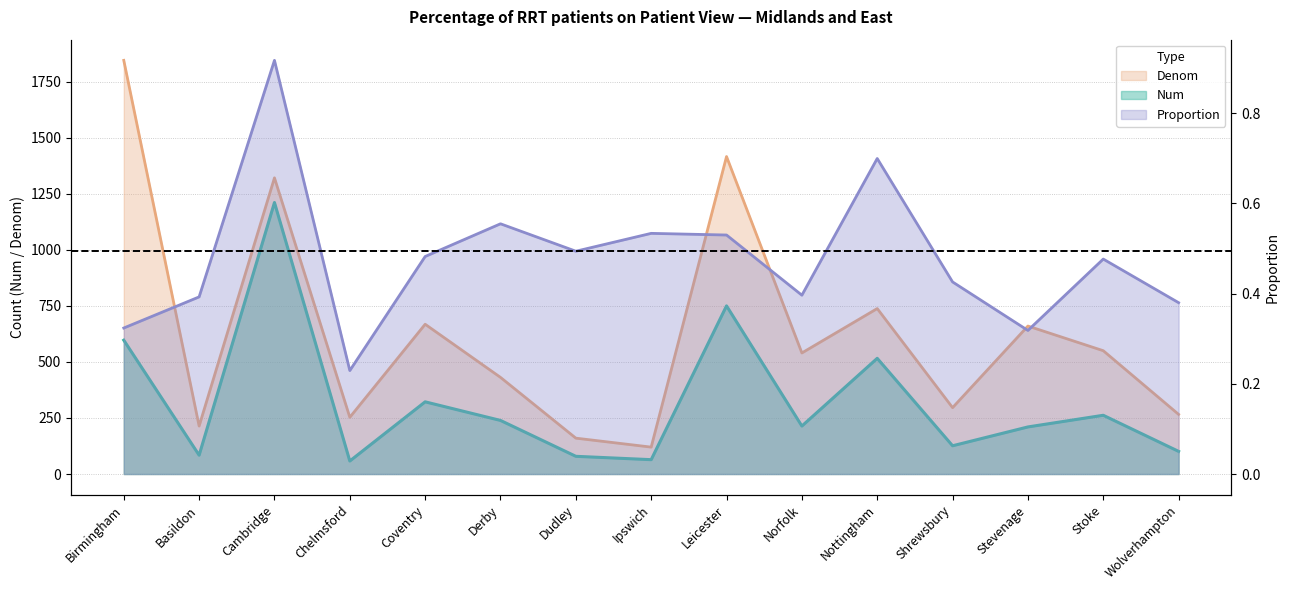

How many interior local peaks does the Denom series have?

5